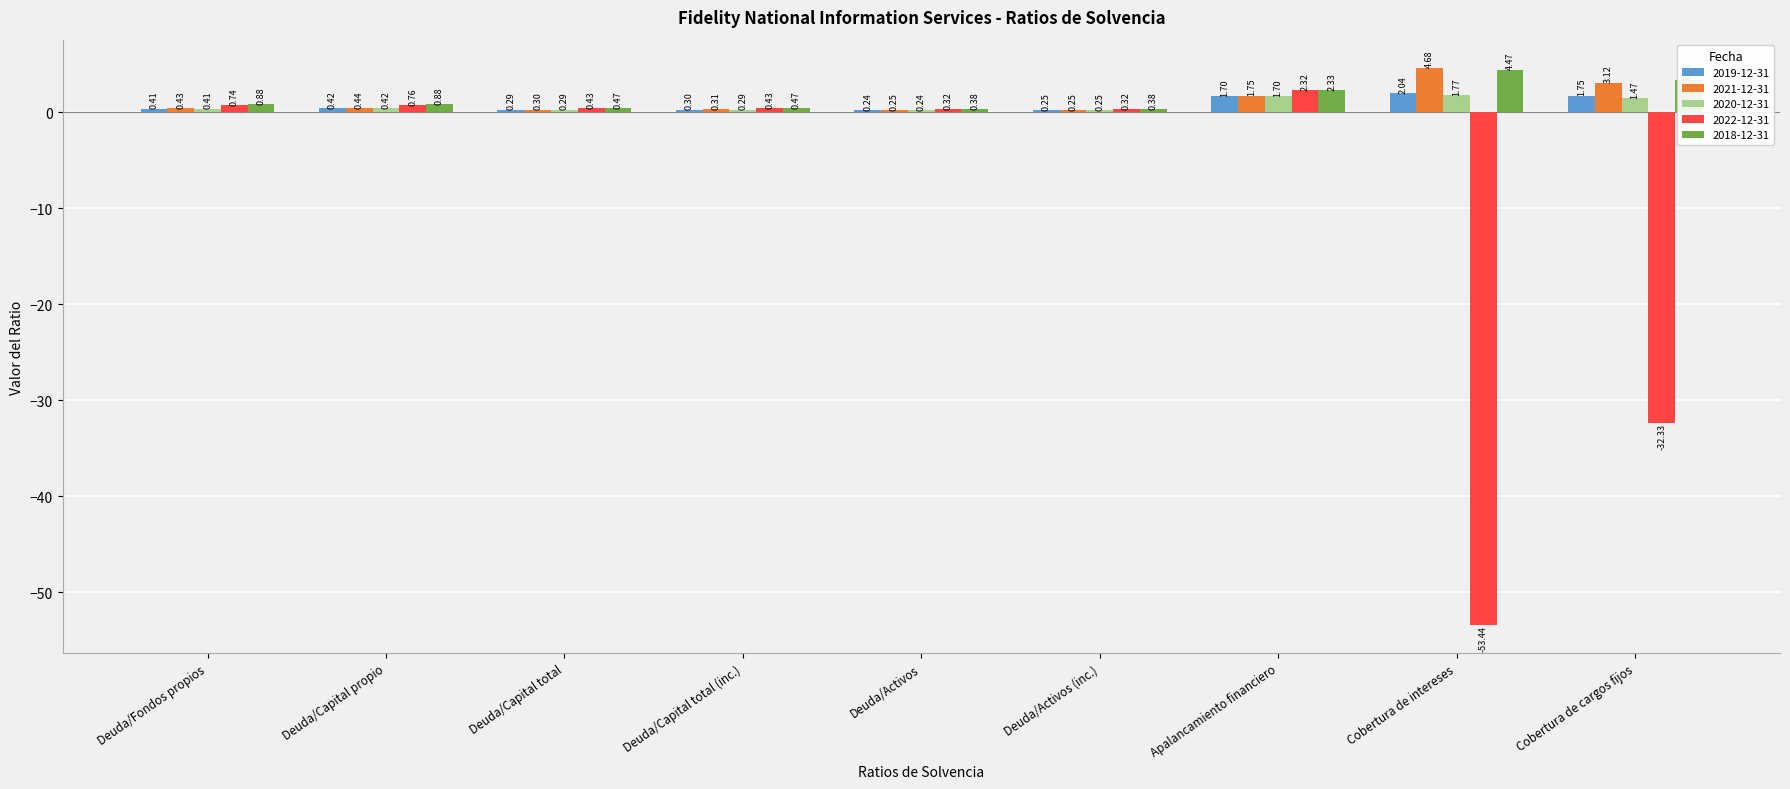

What is the label of the 3rd bar from the right?

Apalancamiento financiero